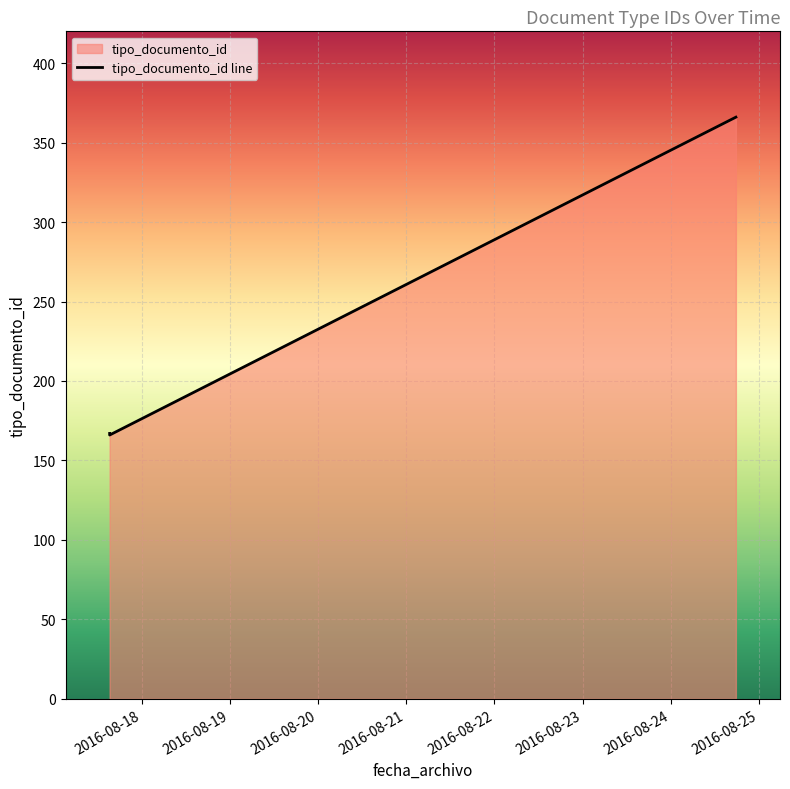

What is the value of the 2nd point from the left?

166